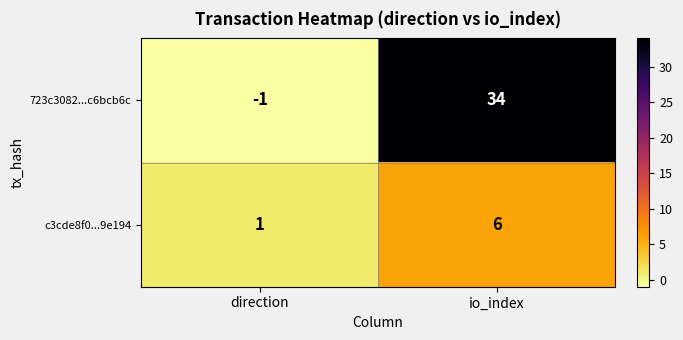

Rank the series by their average value, from lowest to highest.

c3cde8f0...9e194, 723c3082...c6bcb6c